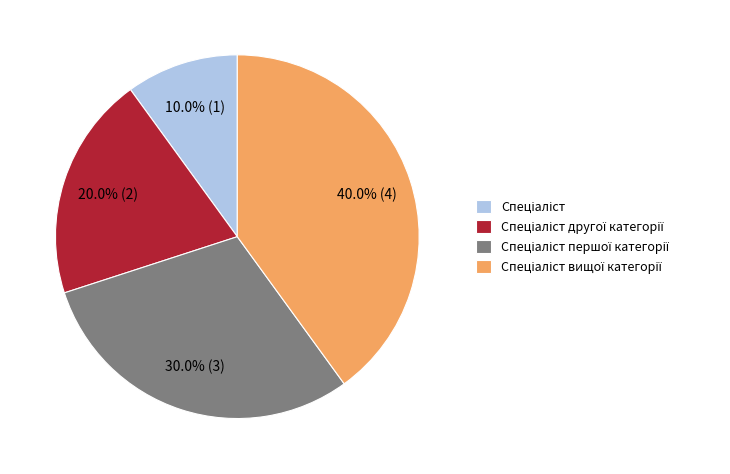

Is there any slice that represents more than half of the pie?

No